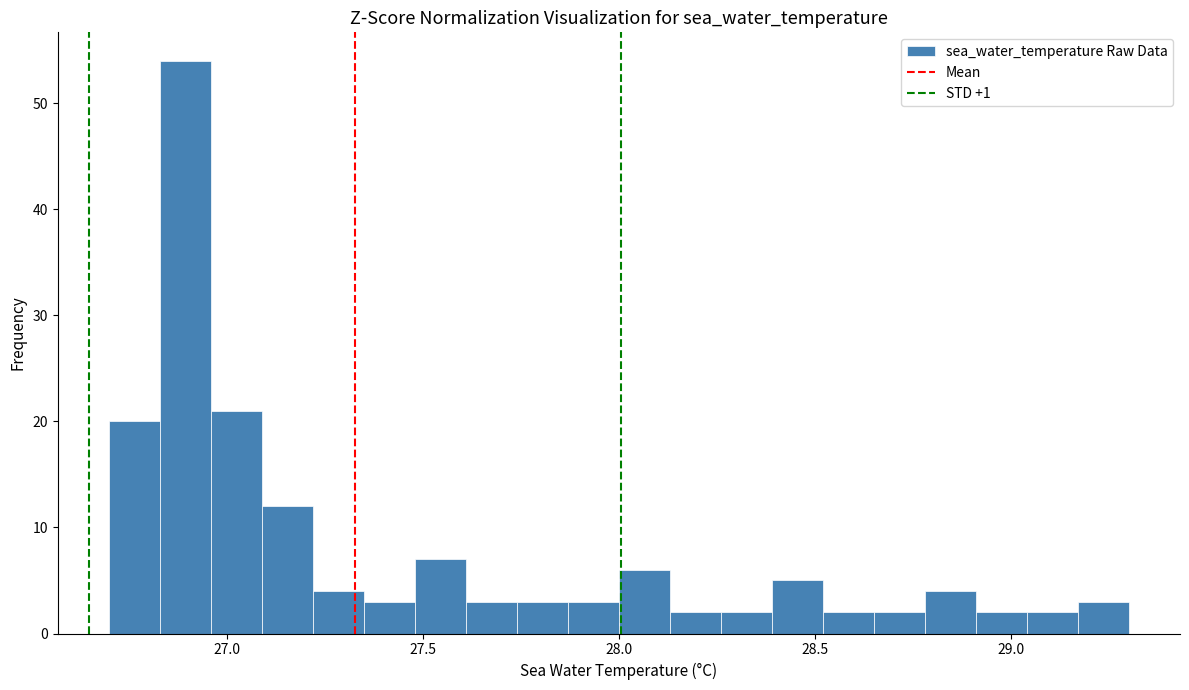

Read against the x-axis, roughly where is the centre of the tallest bar?

26.90